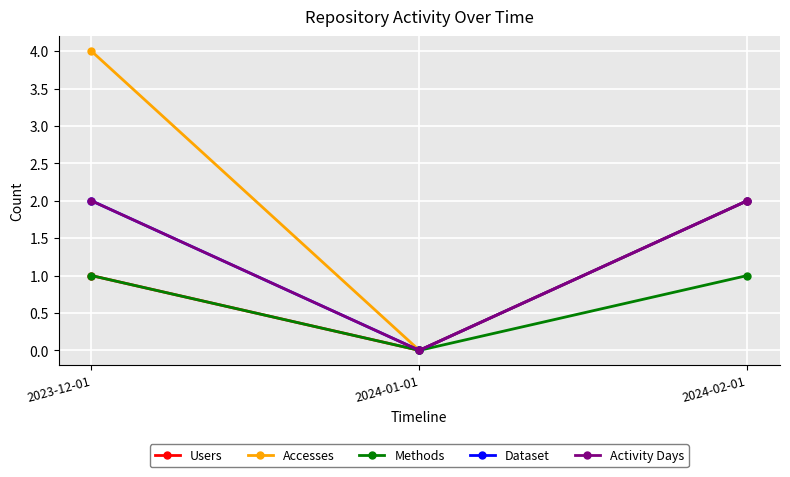

Which series has the largest total across all categories?

Accesses